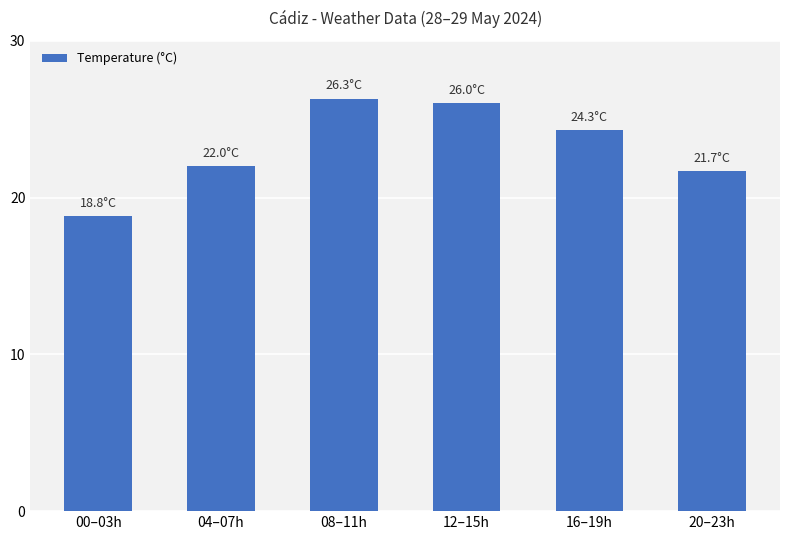

What is the difference between the maximum and minimum values?

7.5